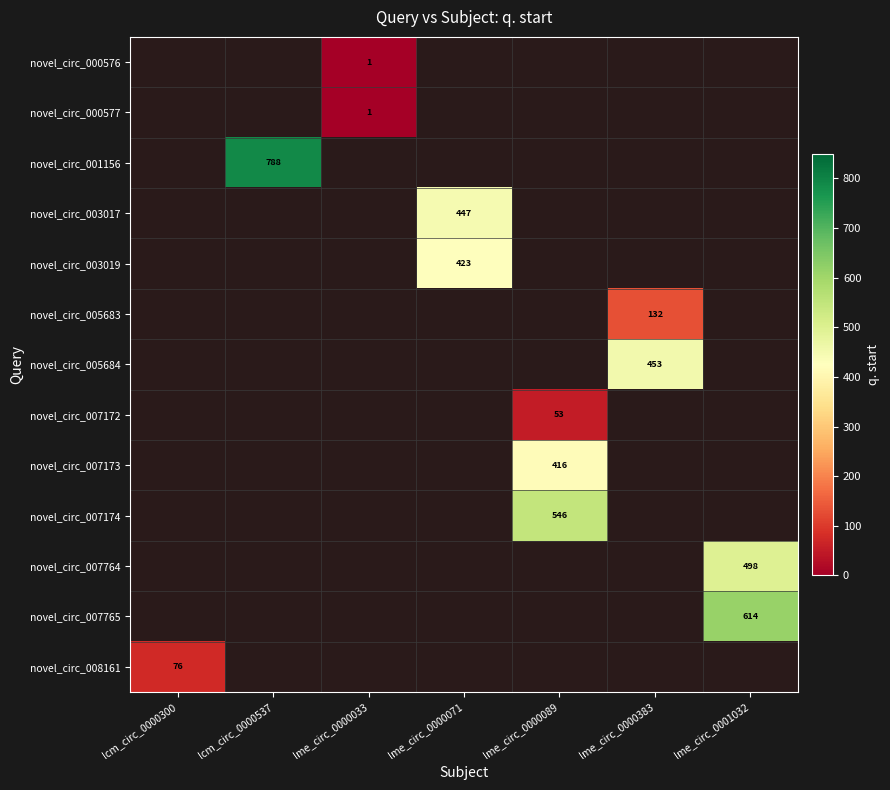

At which category does the chart reach its minimum across all series?

lme_circ_0000033